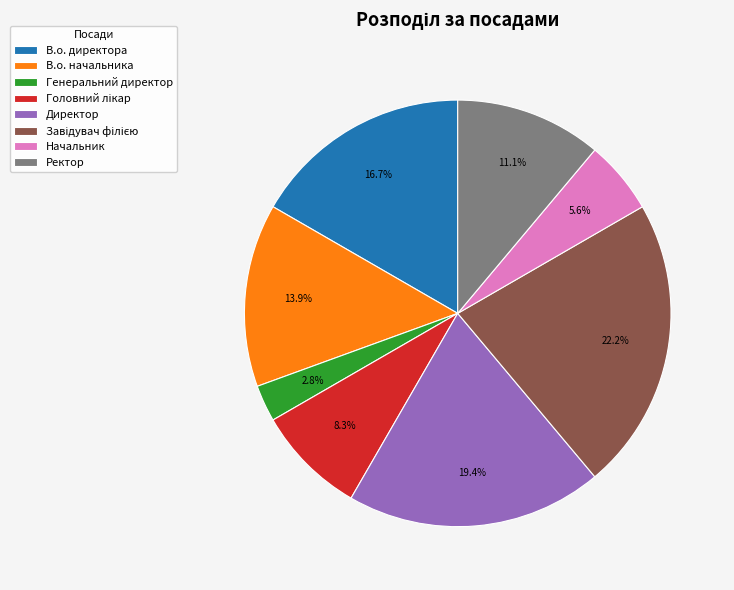

How many slices are in this pie chart?

8